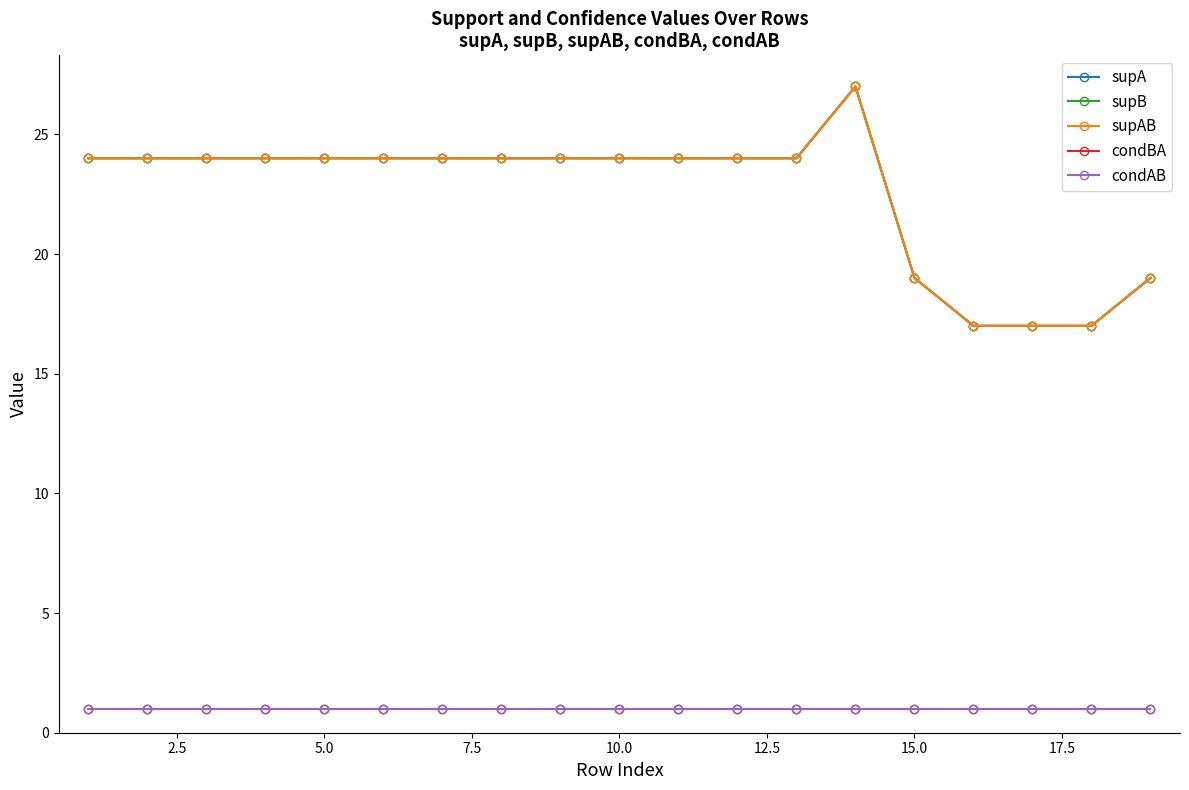

Reading right to left, extract all data points from this chart.

supA: 19	17	17	17	19	27	24	24	24	24	24	24	24	24	24	24	24	24	24
supB: 19	17	17	17	19	27	24	24	24	24	24	24	24	24	24	24	24	24	24
supAB: 19	17	17	17	19	27	24	24	24	24	24	24	24	24	24	24	24	24	24
condBA: 1	1	1	1	1	1	1	1	1	1	1	1	1	1	1	1	1	1	1
condAB: 1	1	1	1	1	1	1	1	1	1	1	1	1	1	1	1	1	1	1